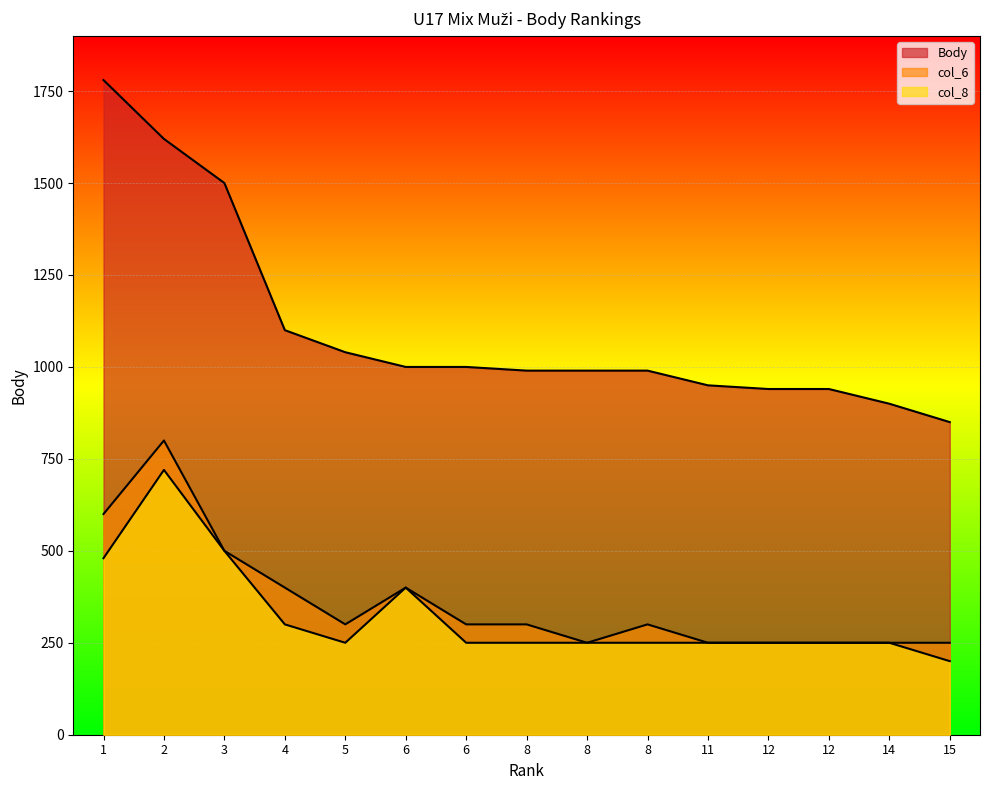

What is the difference between the highest and lowest values at 6?

600